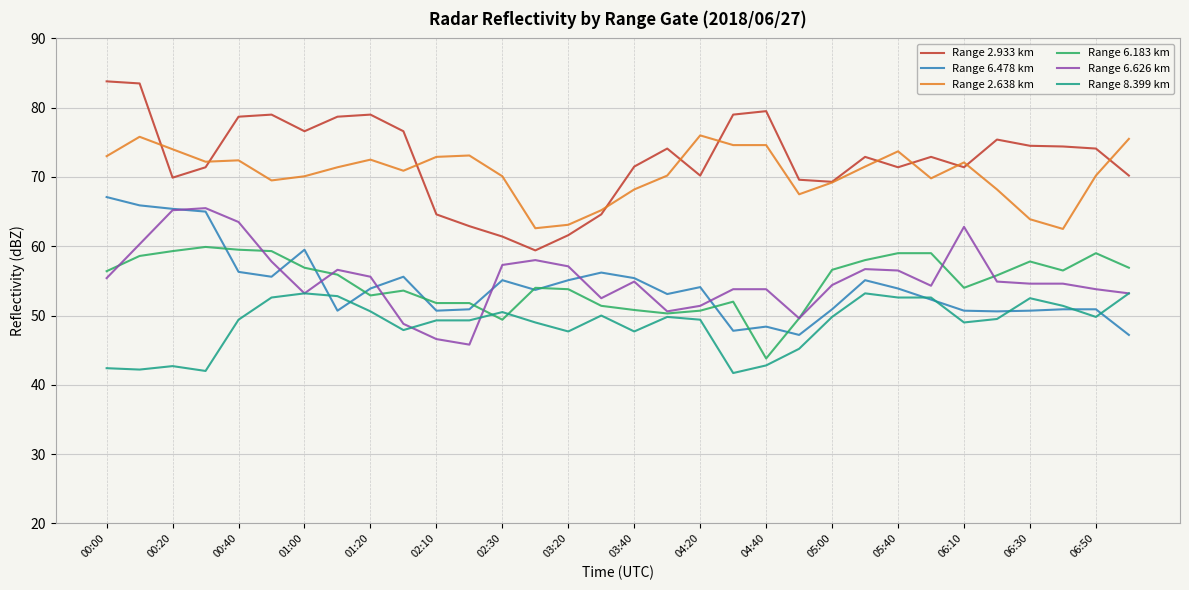

What is the greatest value displayed?

83.8